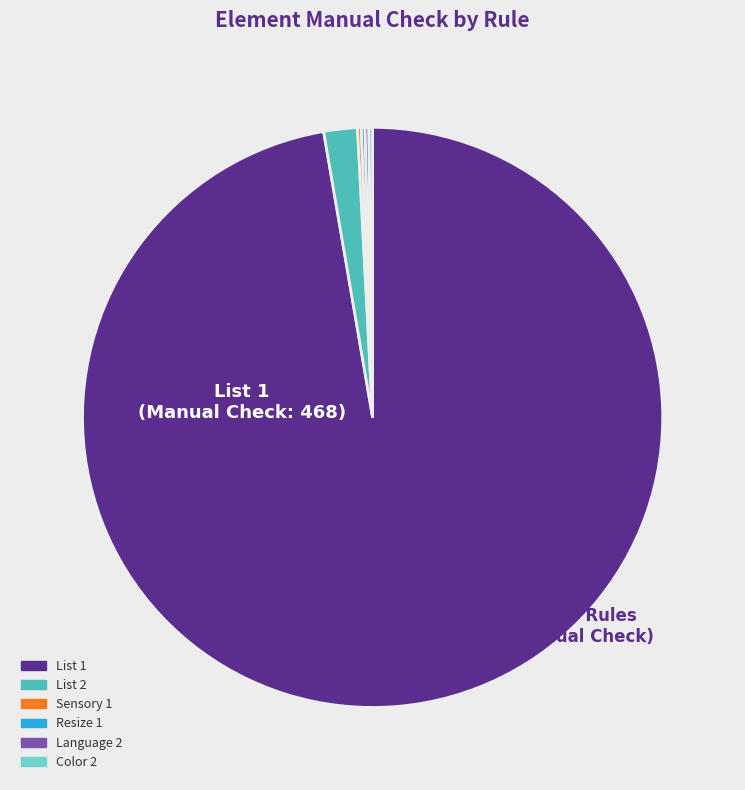

True or false: List 2 accounts for 2% of the total.

True